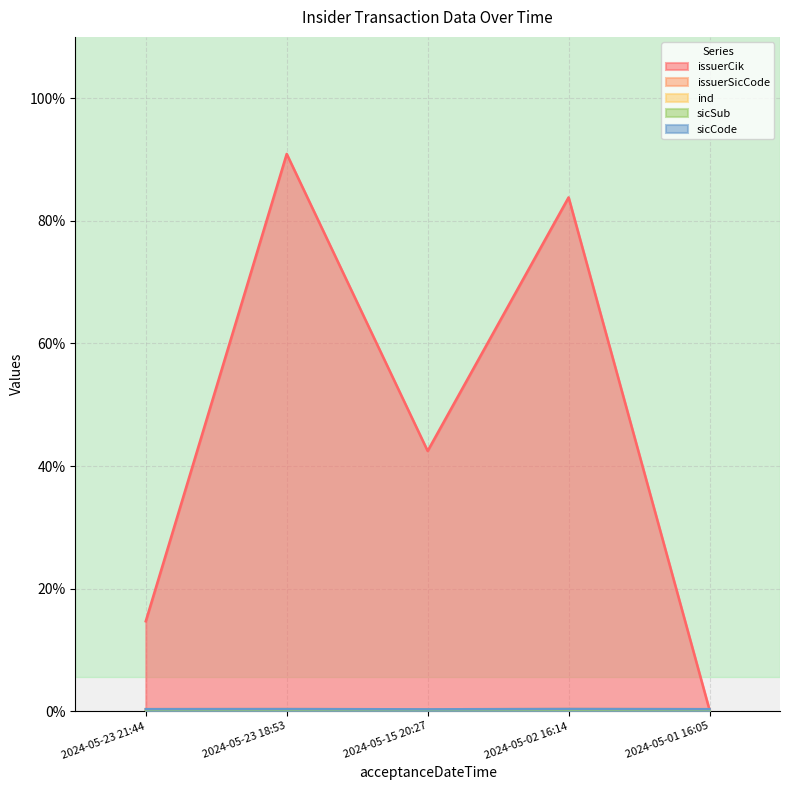

Where is the first local minimum for ind?

2024-05-23 18:53